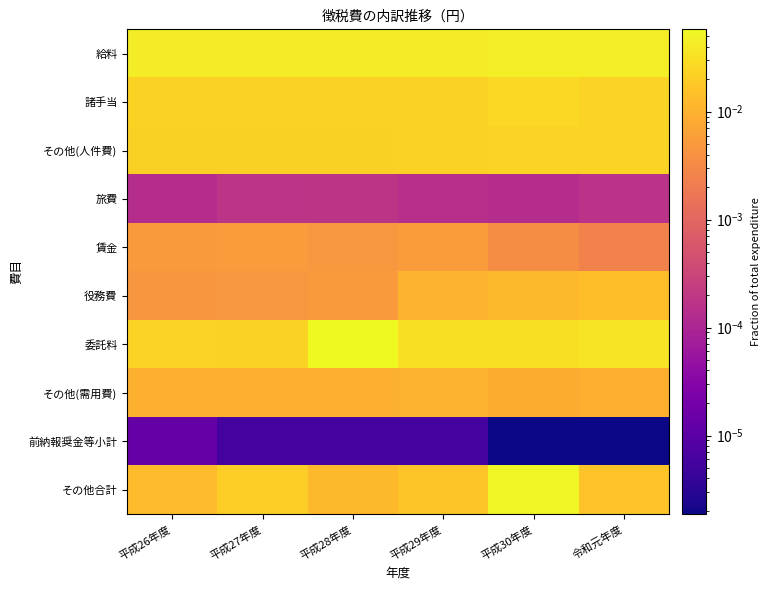

Which has a higher value, 平成28年度 or 平成26年度?

平成28年度